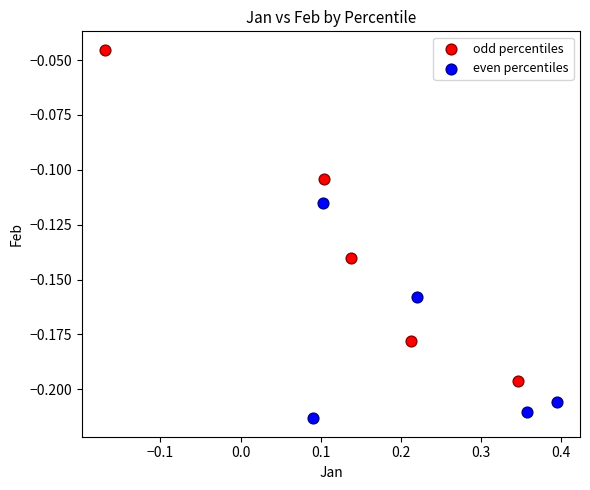

What are all the series names shown in the legend?

odd percentiles, even percentiles